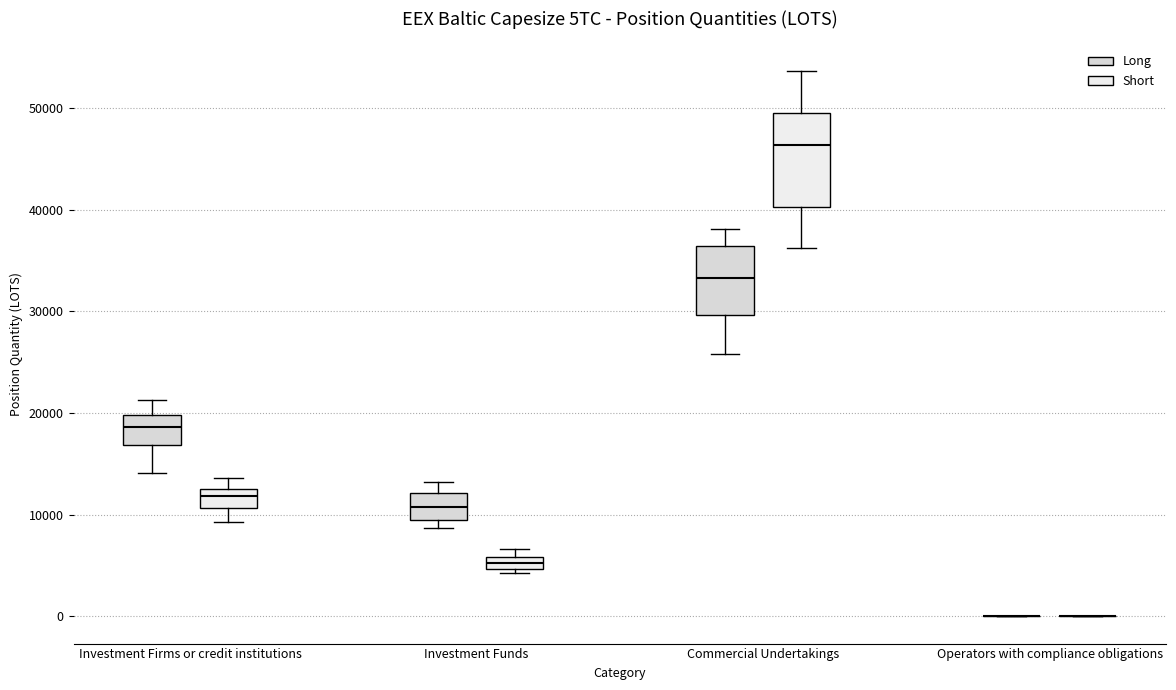

Which box is the tallest, from its lower edge to its upper edge?

Commercial Undertakings (Short)